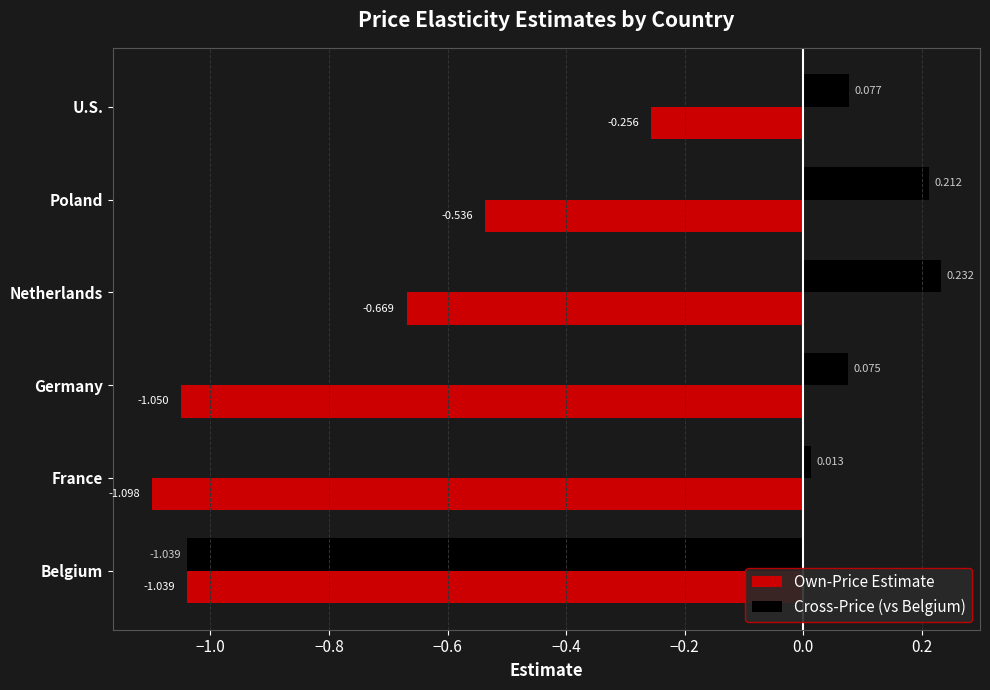

What is the sum of all Own-Price Estimate values?

-4.6